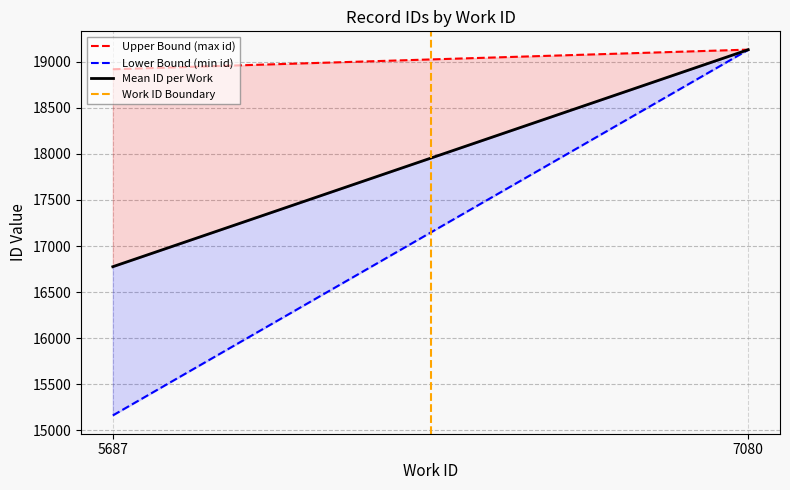

List the labels in order of Work ID Boundary value, largest first.

7080, 5687